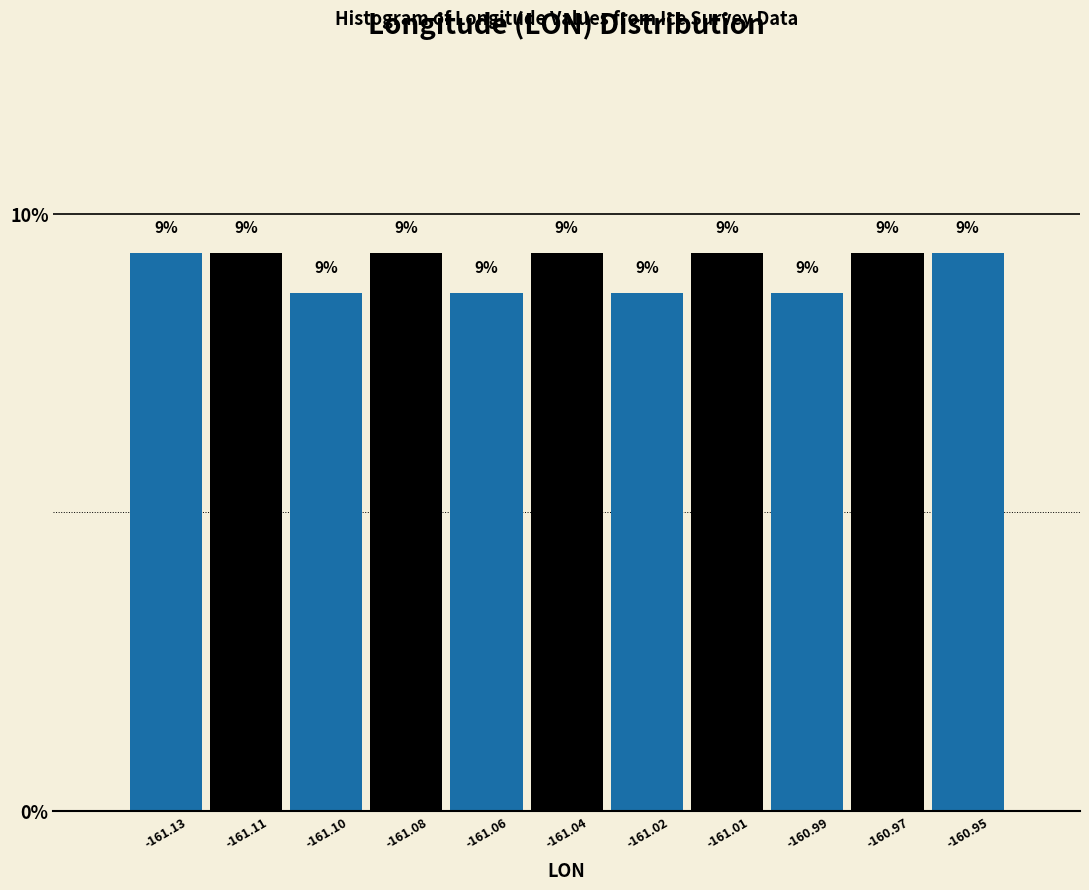

Does the chart contain any negative values?

No